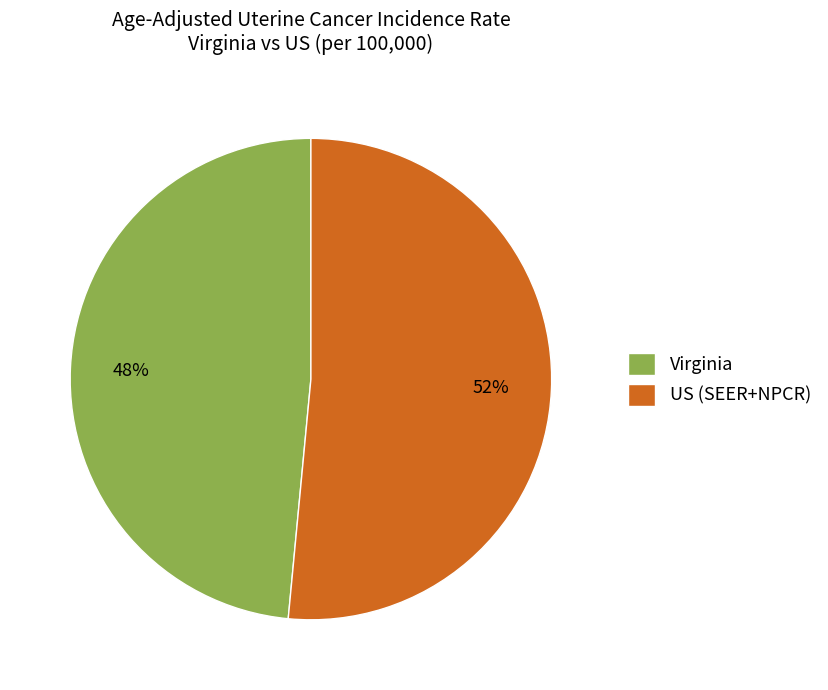

How many slices are in this pie chart?

2